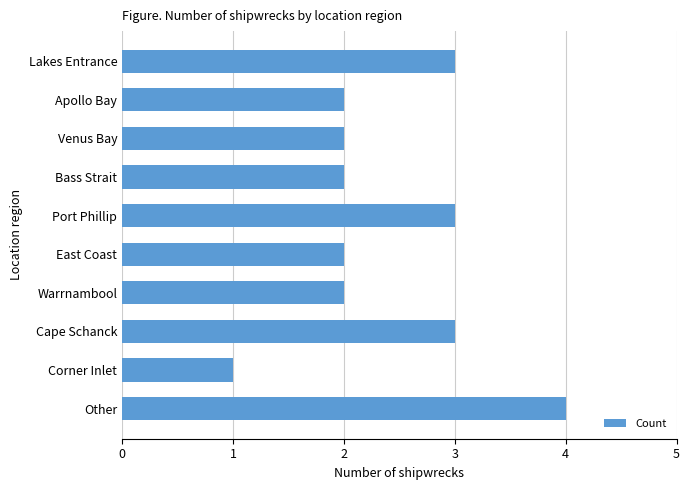

Reading top to bottom, extract all data points from this chart.

3	2	2	2	3	2	2	3	1	4